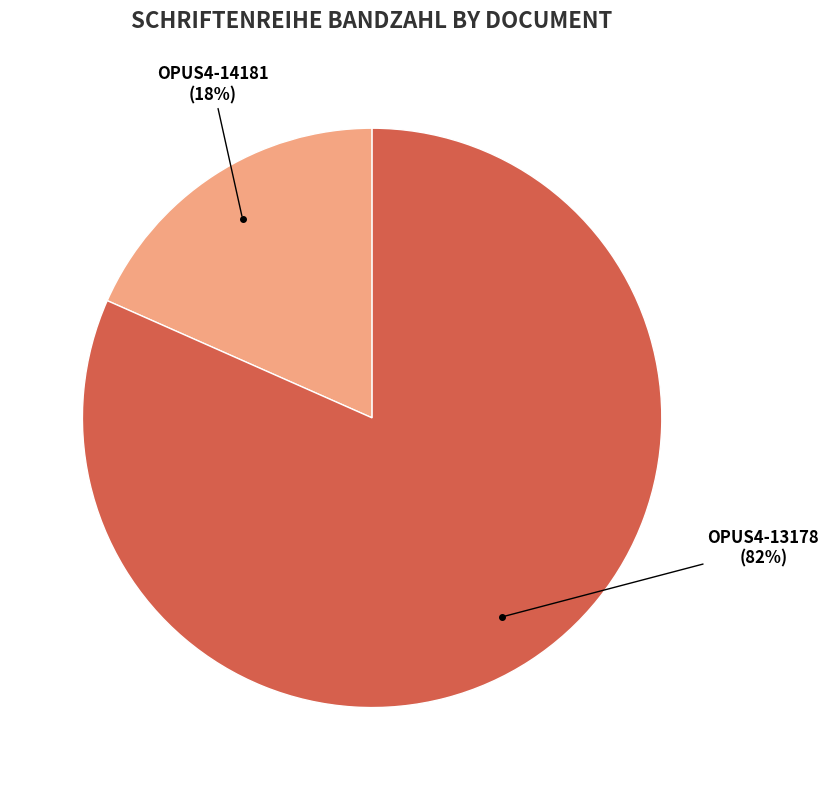

Is there a majority slice in this chart?

Yes